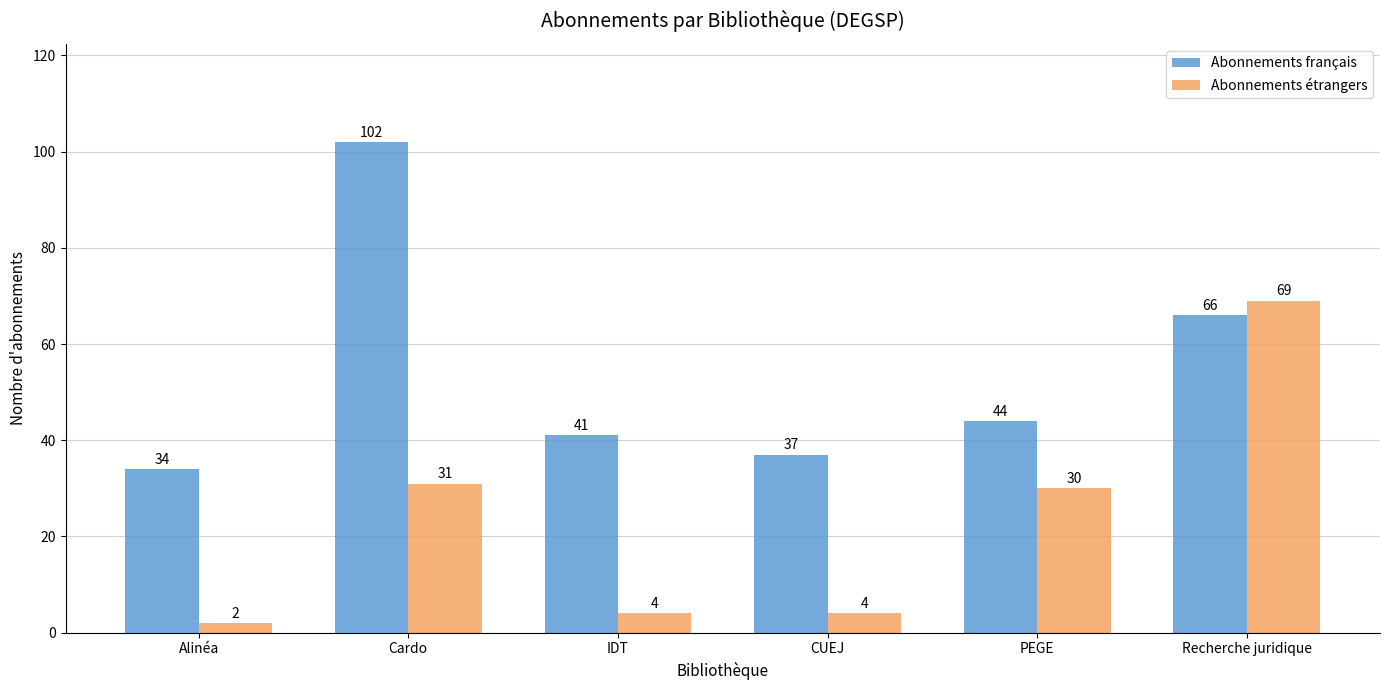

What is the label of the 5th bar from the right?

Cardo